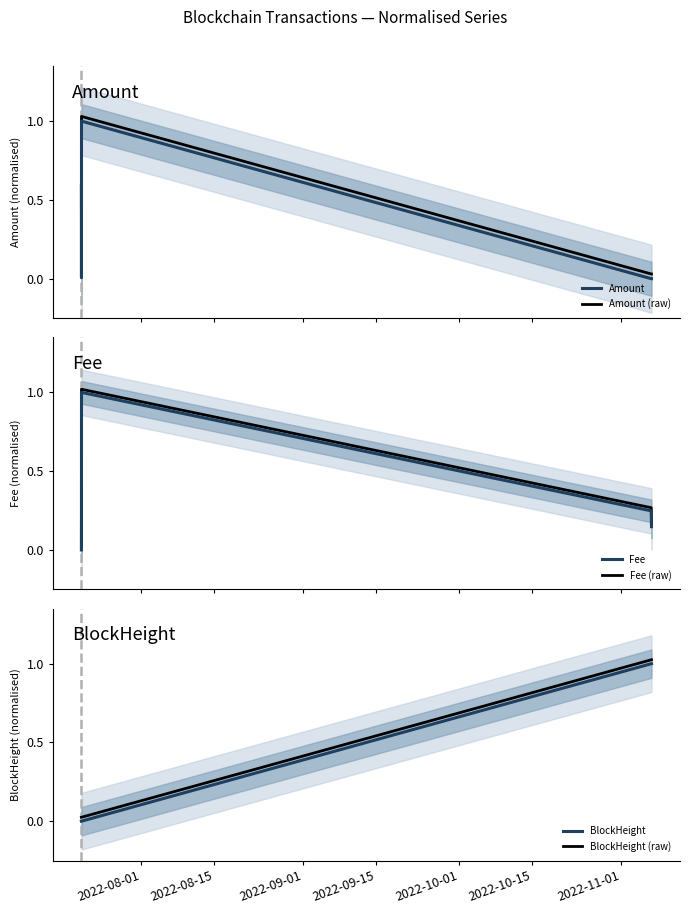

Between 2022-08-15 and 2022-10-01, which series saw the biggest shift?

BlockHeight